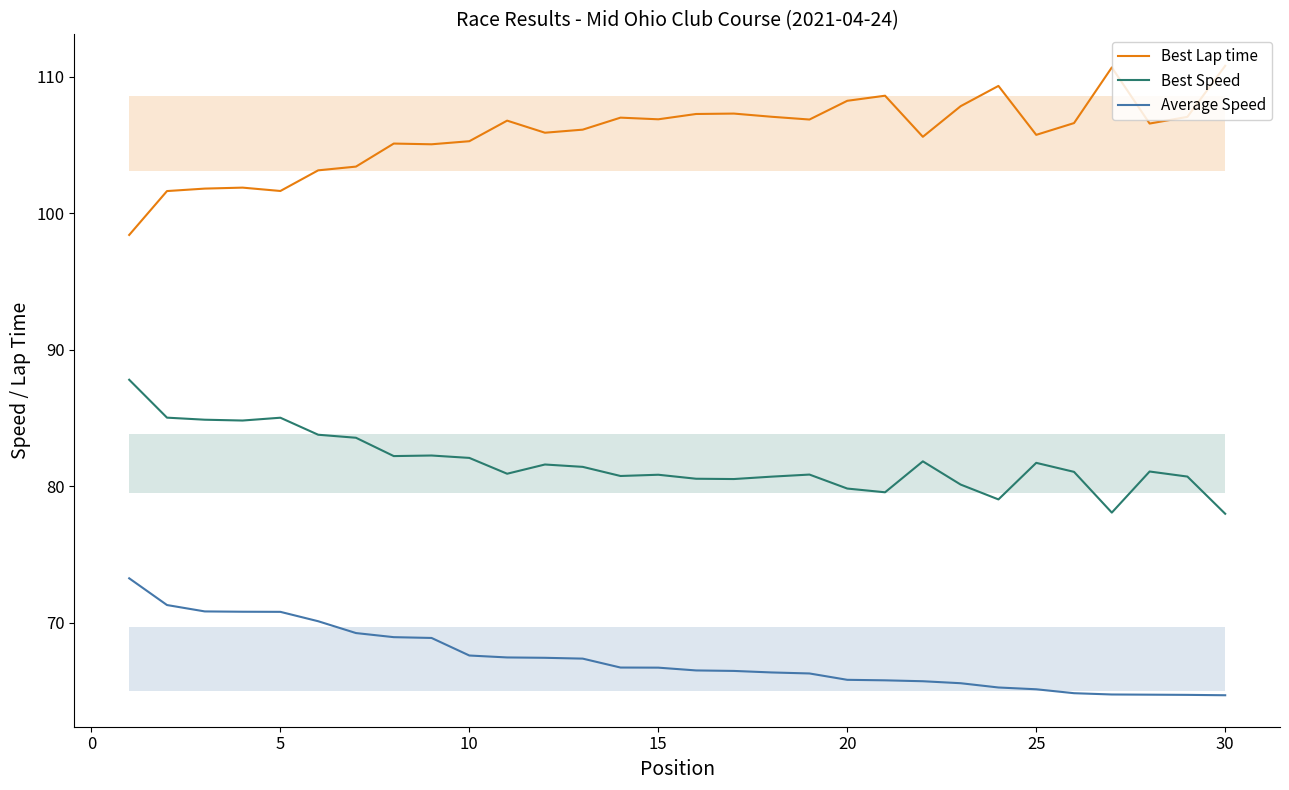

What is the total value across all series at 30?

253.4